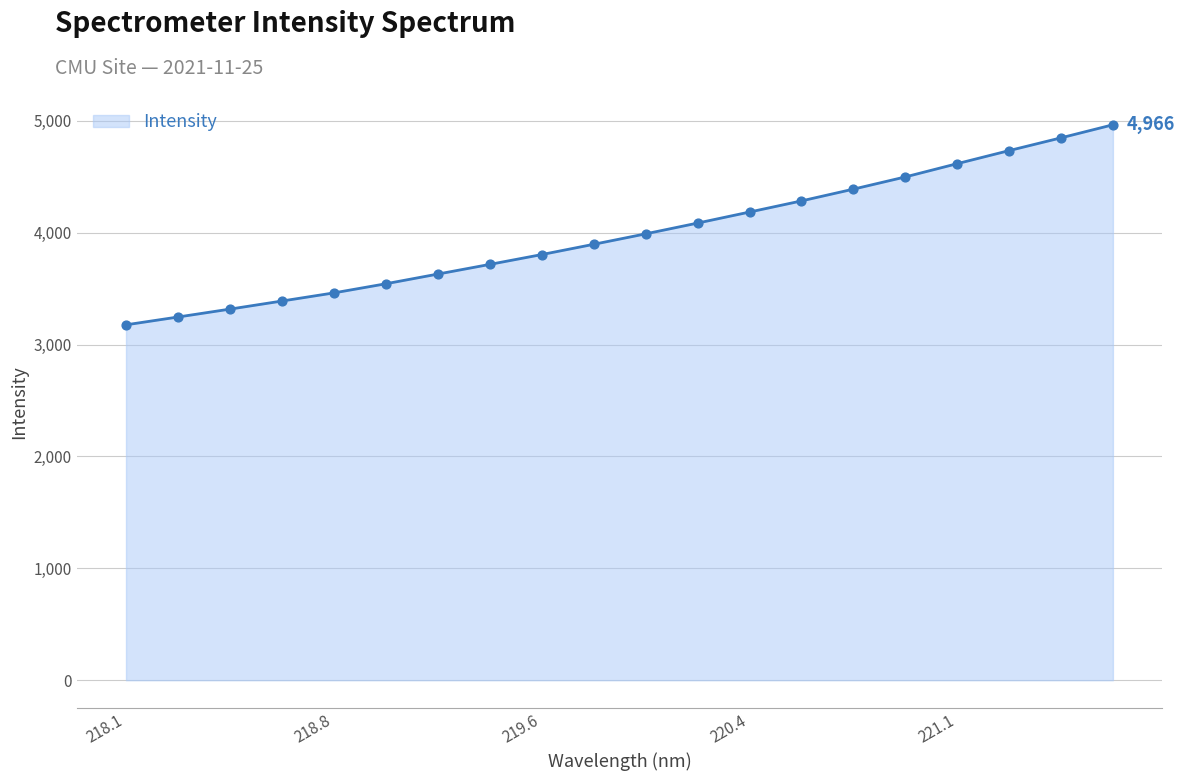

What is the greatest value displayed?

4965.6